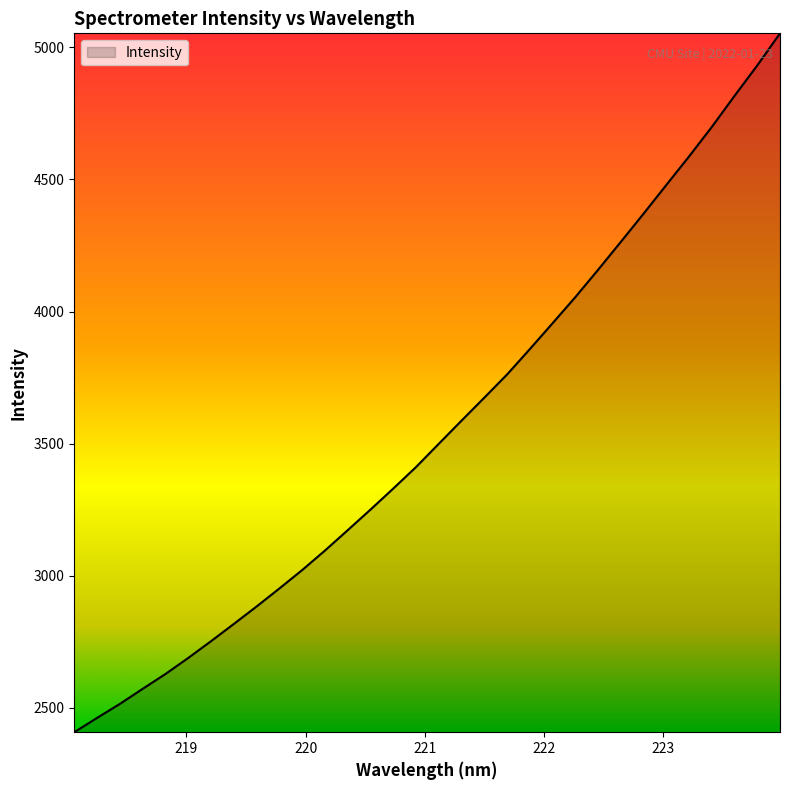

What is the sum of all values?

113697.9